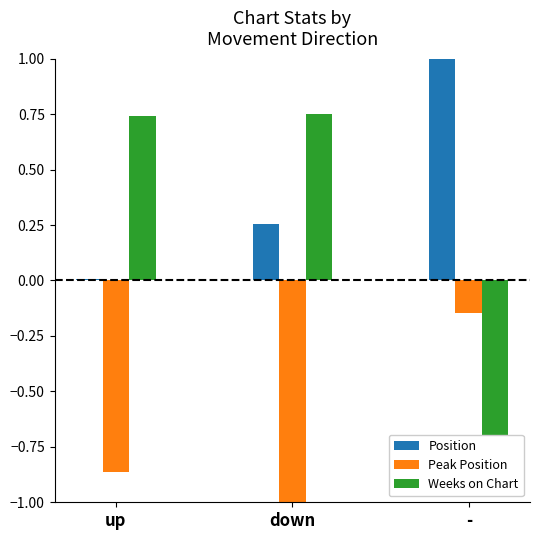

Reading right to left, list all the values displayed in this chart.

Position: -=1.0	down=0.3	up=0.0
Peak Position: -=-0.1	down=-1.0	up=-0.9
Weeks on Chart: -=-0.9	down=0.8	up=0.7